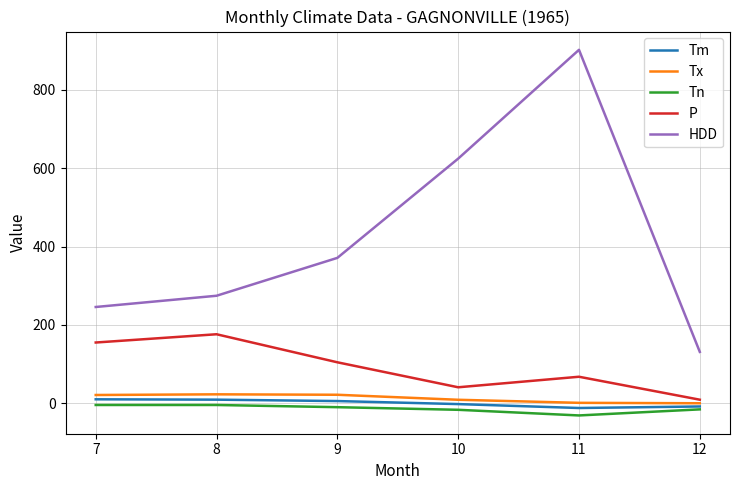

The value of Tx at 9 is 21.7. True or false?

True